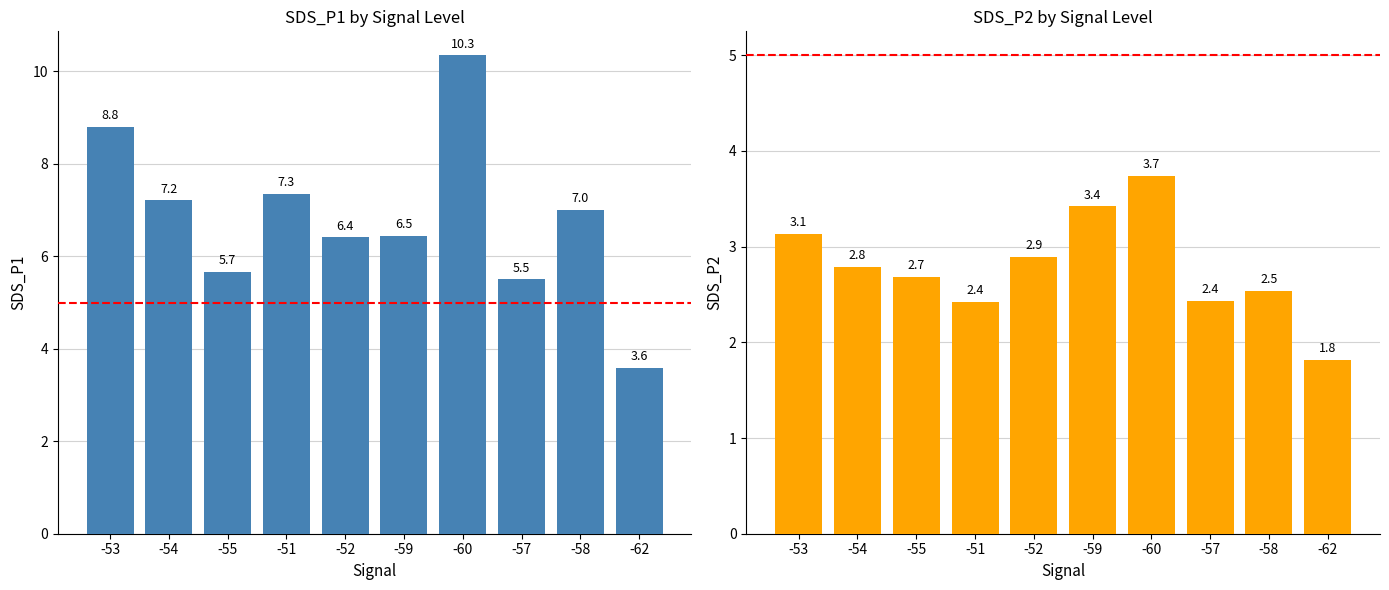

What are all the series names shown in the legend?

SDS_P1, SDS_P2